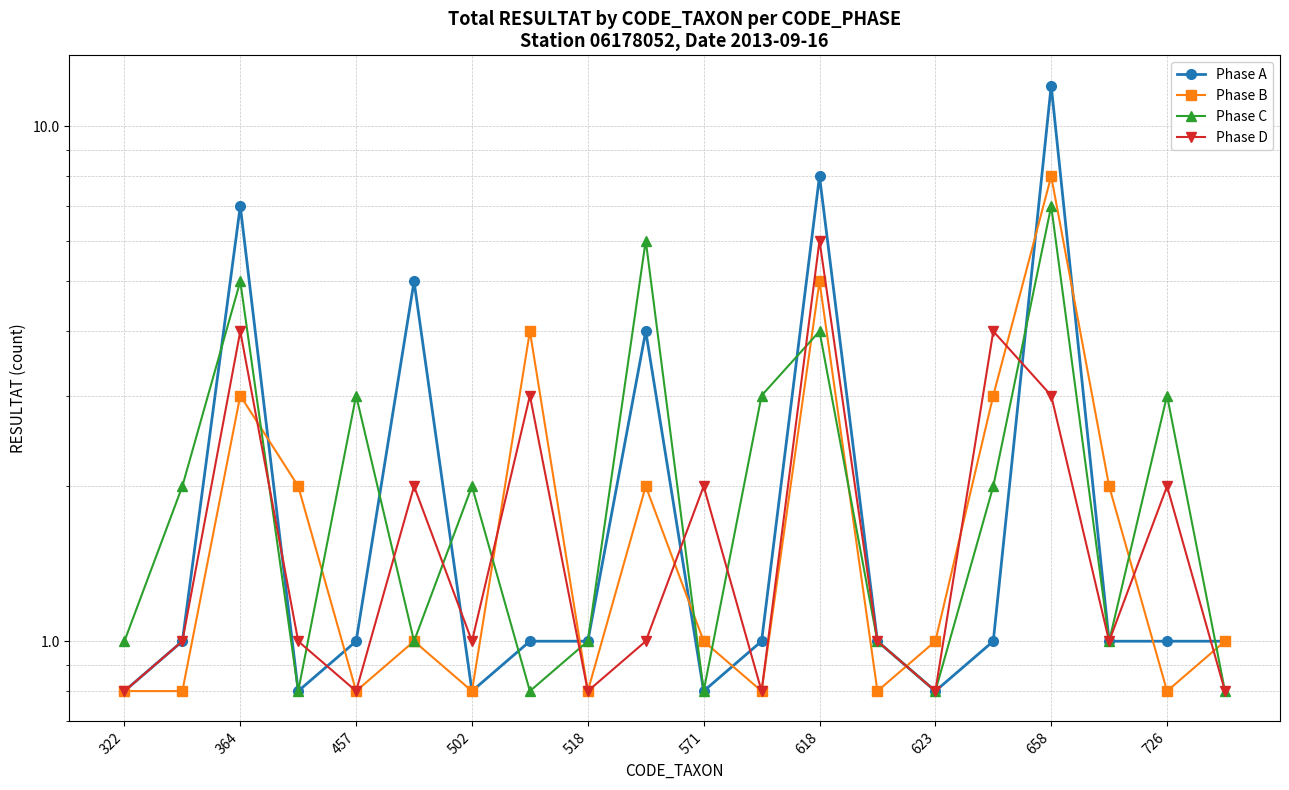

After their last crossing, which series has the higher values: Phase B or Phase D?

Phase B